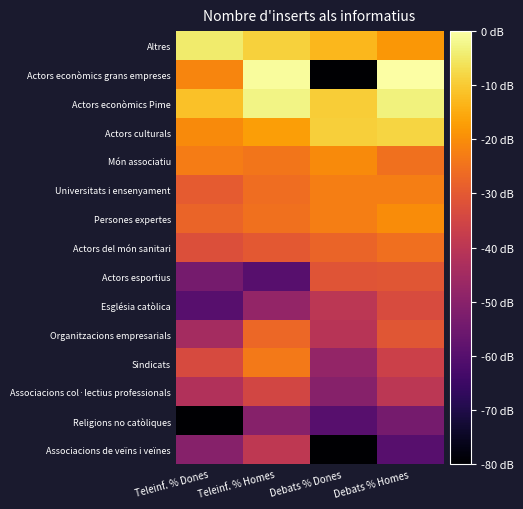

Rank the series at Debats % Homes from lowest to highest value.

Associacions de veïns i veïnes, Religions no catòliques, Associacions col·lectius professionals, Sindicats, Església catòlica, Actors esportius, Organitzacions empresarials, Actors del món sanitari, Món associatiu, Universitats i ensenyament, Persones expertes, Altres, Actors culturals, Actors econòmics Pime, Actors econòmics grans empreses